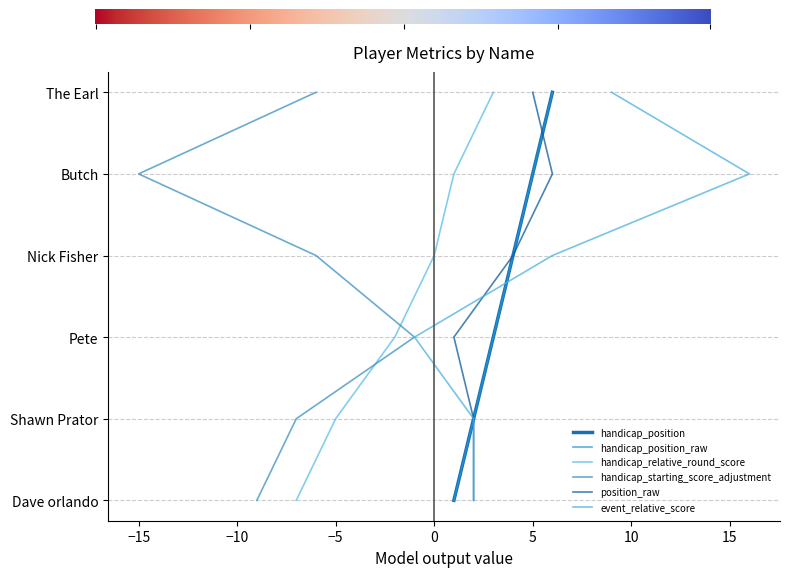

At which label does handicap_position_raw reach its minimum?

Dave orlando